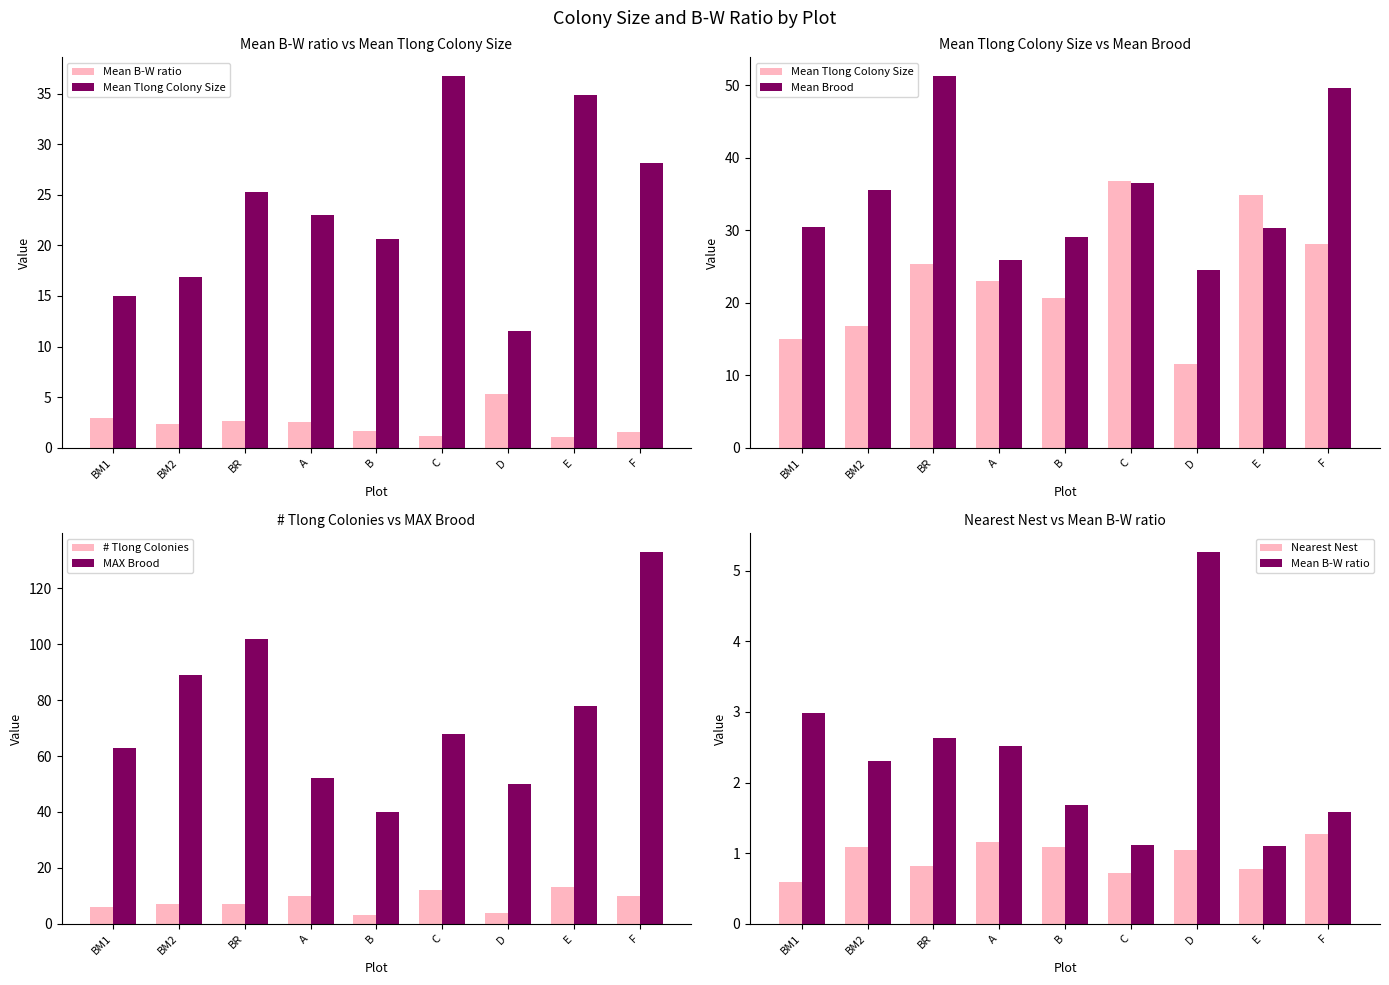

What is the label of the 4th bar from the right?

C